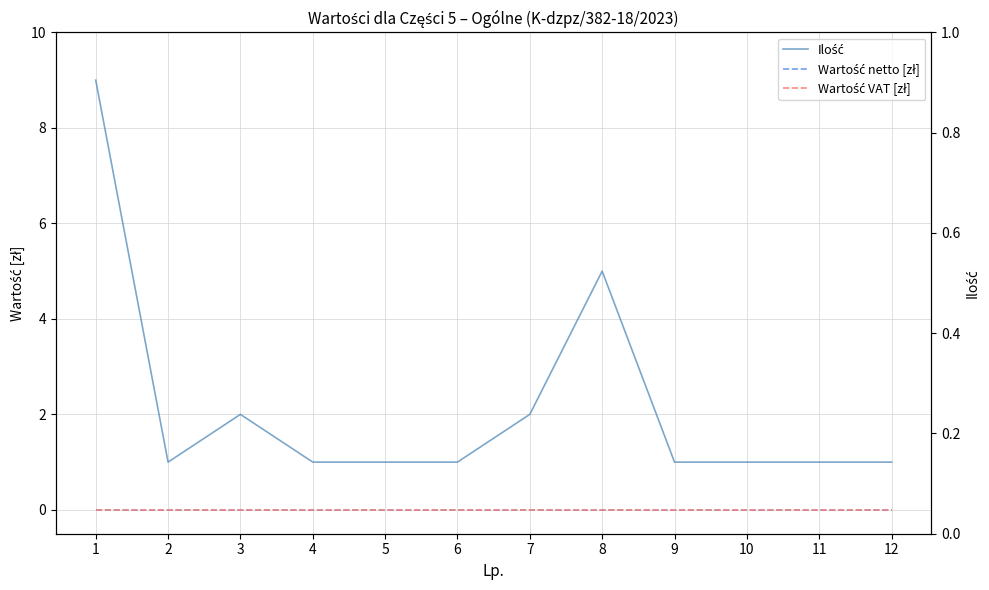

Between 3 and 2, which is larger?

3